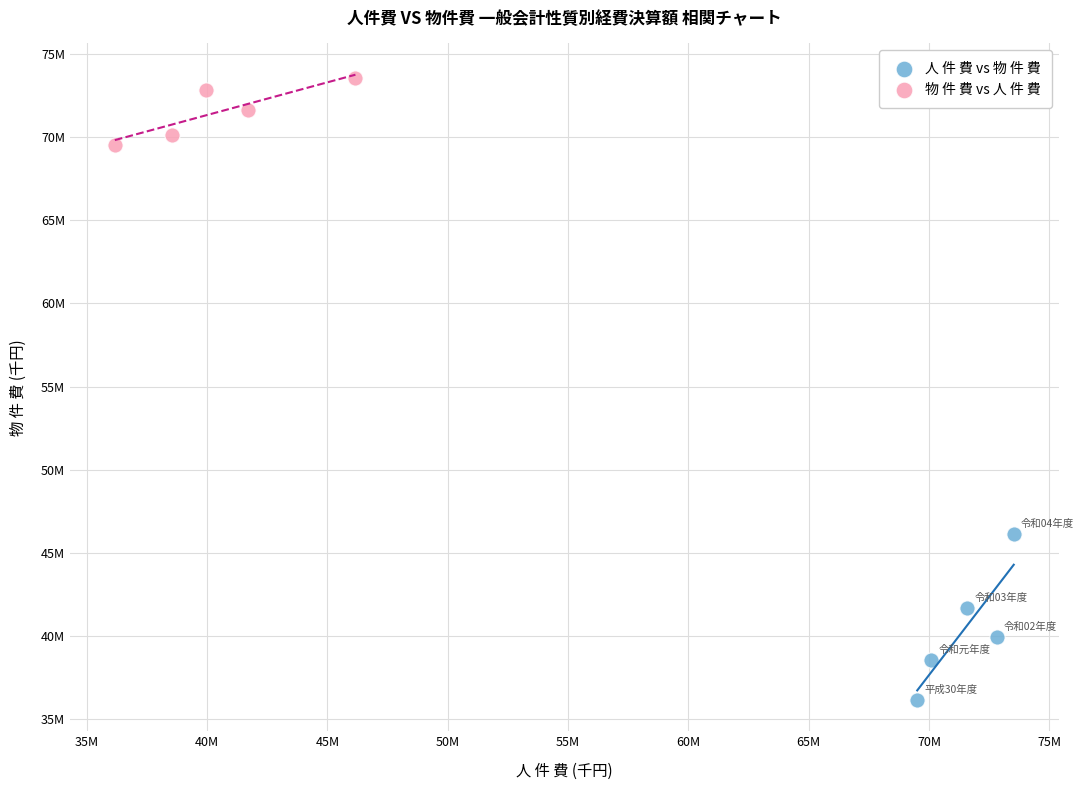

Which series contains the highest Y value?

物 件 費 vs 人 件 費